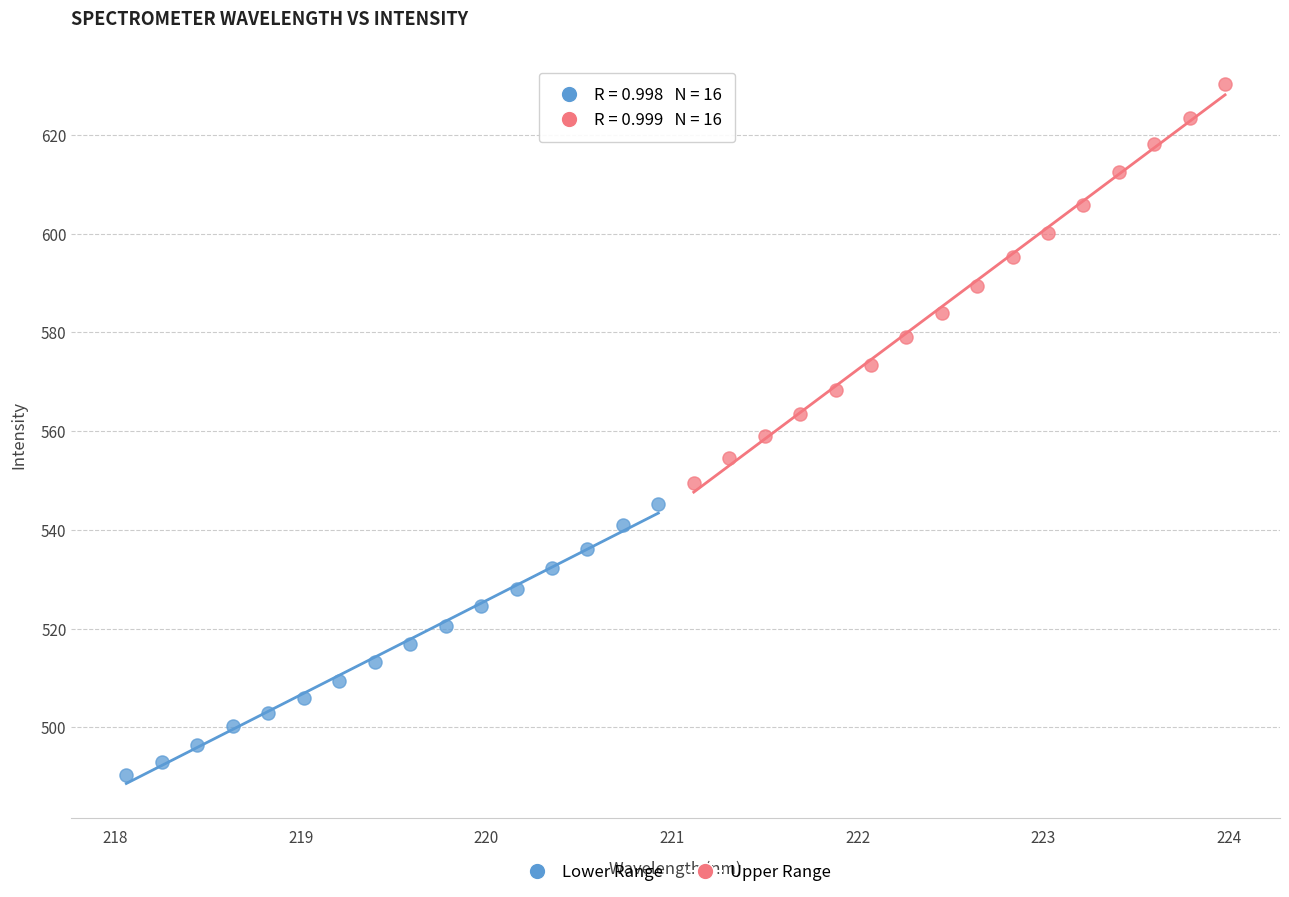

Which series has the largest Y range (max minus min)?

Upper Range